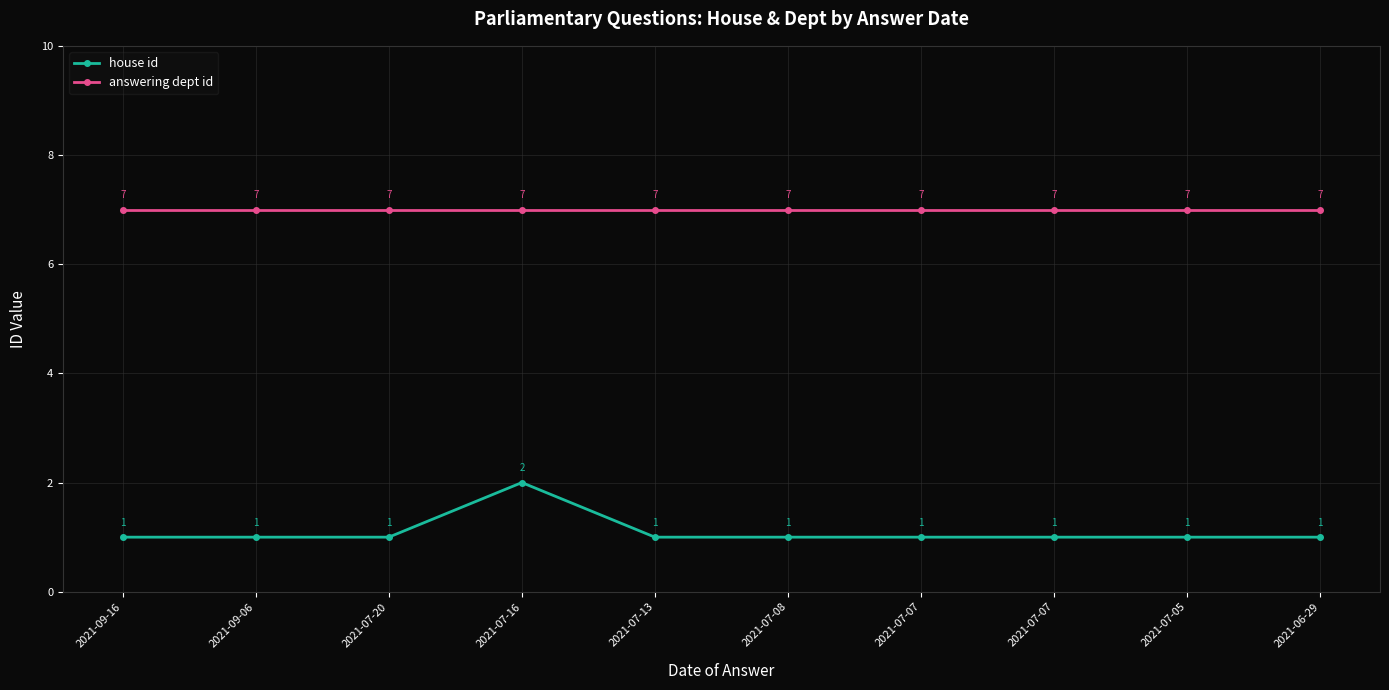

What is the sum of all house id values?

11